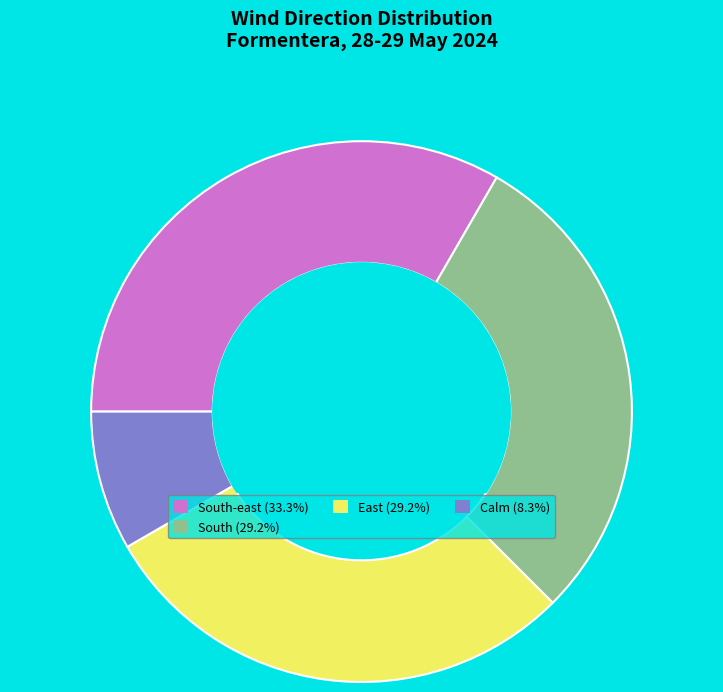

Is there any slice that represents more than half of the pie?

No